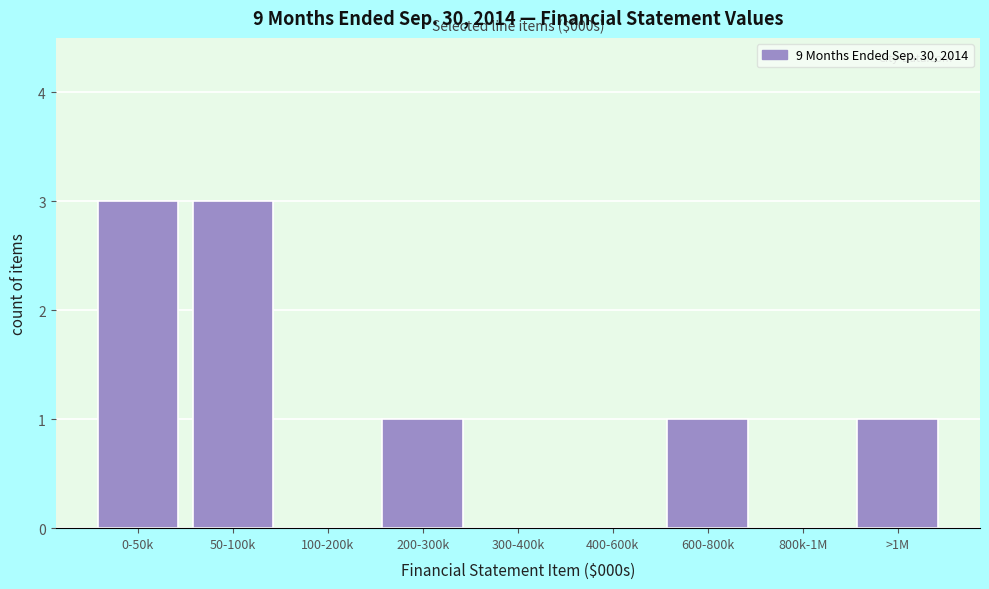

Reading left to right, what are all the values shown in this chart?

0-50k=3	50-100k=3	100-200k=0	200-300k=1	300-400k=0	400-600k=0	600-800k=1	800k-1M=0	>1M=1